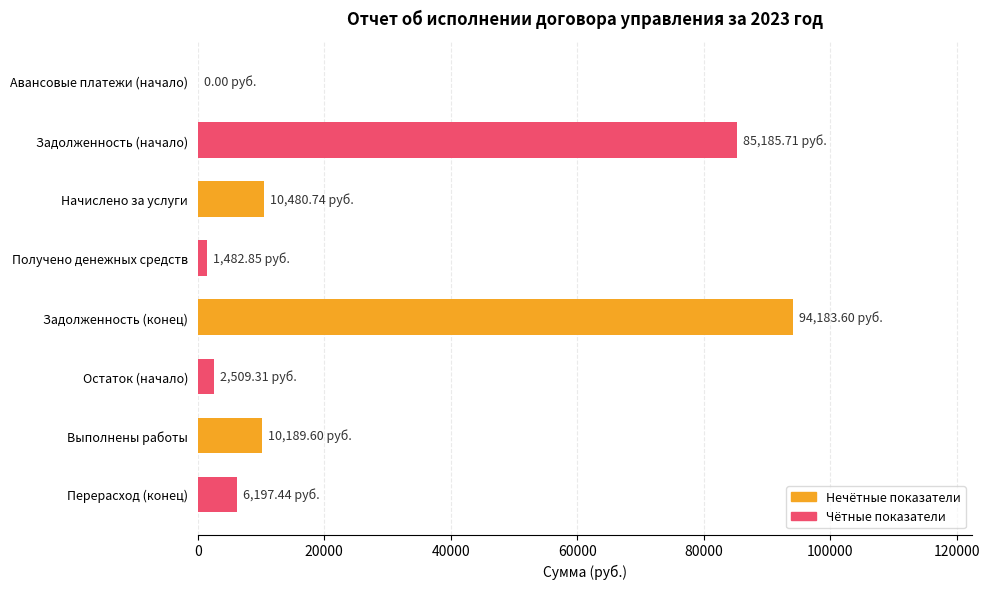

What is the sum of the values at Выполнены работы and Начислено за услуги?

20670.3